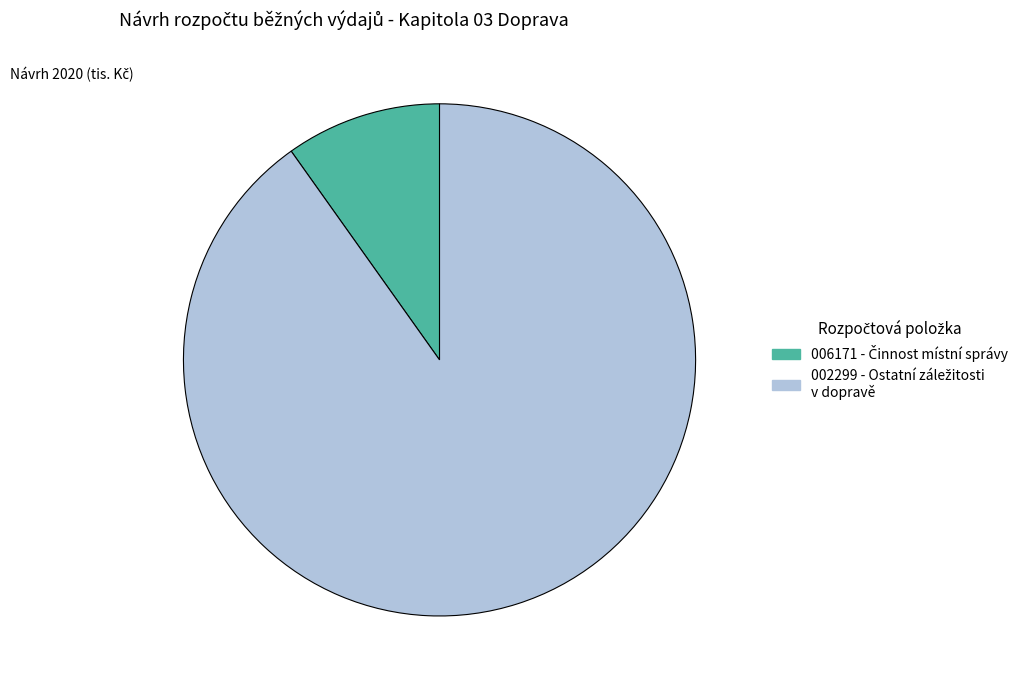

Is there any slice that represents more than half of the pie?

Yes